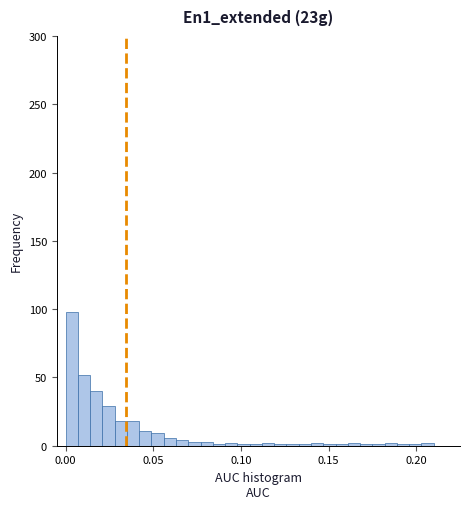

Read against the x-axis, roughly where is the centre of the tallest bar?

0.005